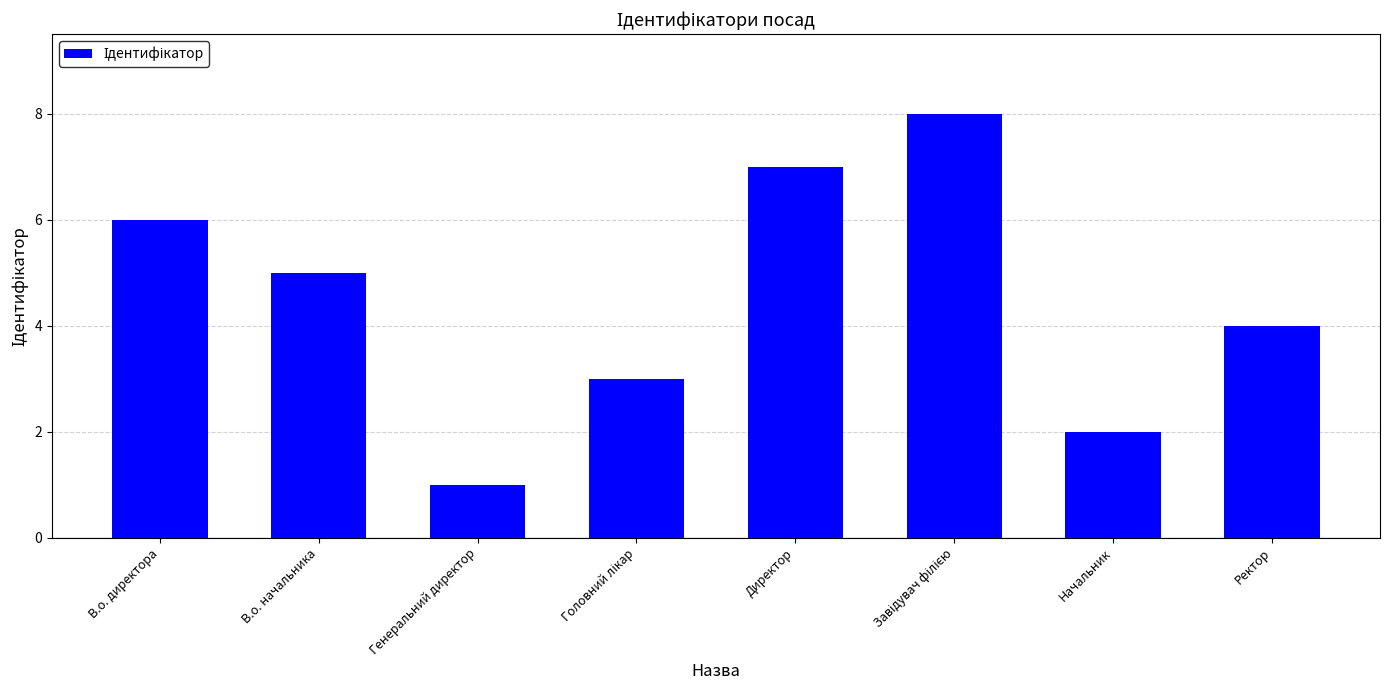

Does the chart contain stacked bars?

No